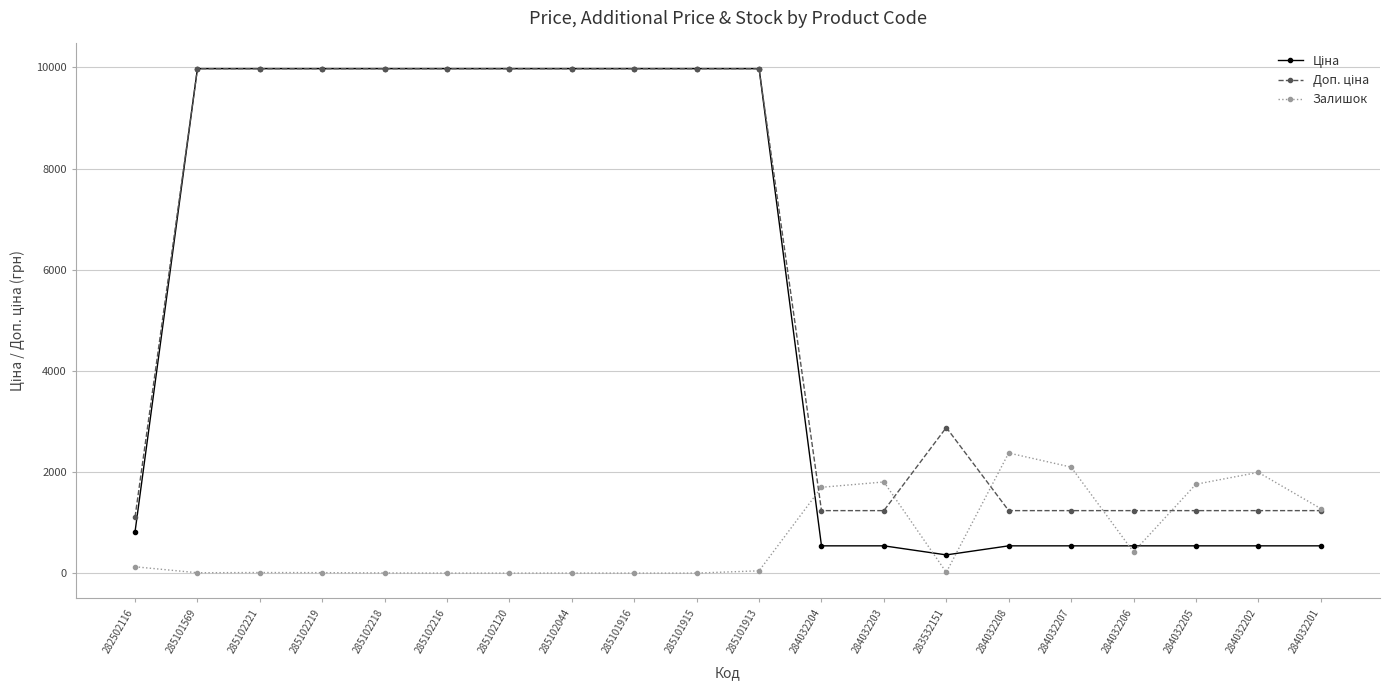

How many distinct data groups are displayed?

3